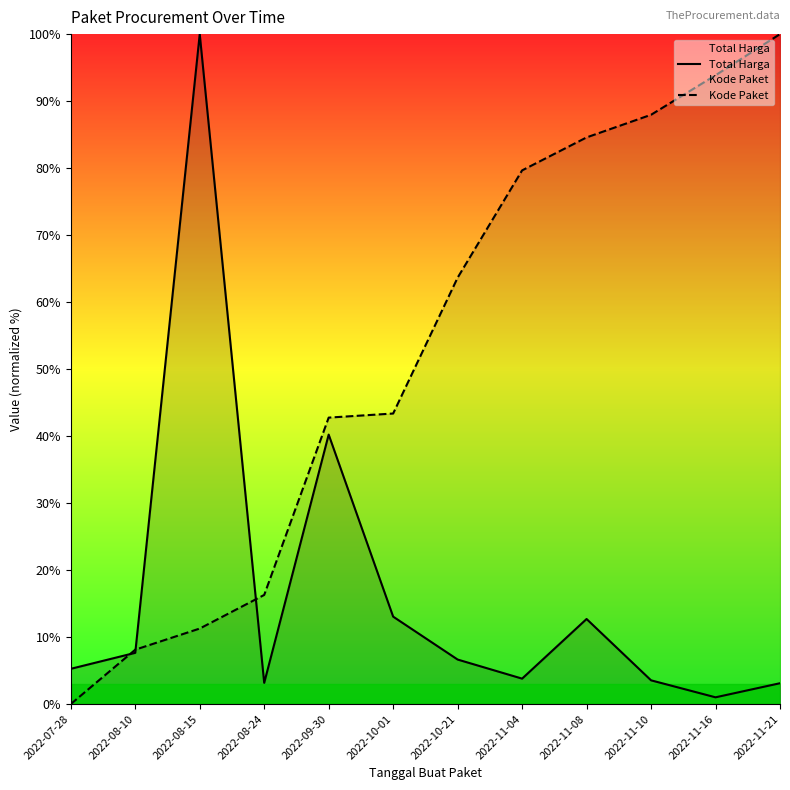

Rank the categories by Kode Paket value from lowest to highest.

2022-07-28, 2022-08-10, 2022-08-15, 2022-08-24, 2022-09-30, 2022-10-01, 2022-10-21, 2022-11-04, 2022-11-08, 2022-11-10, 2022-11-16, 2022-11-21